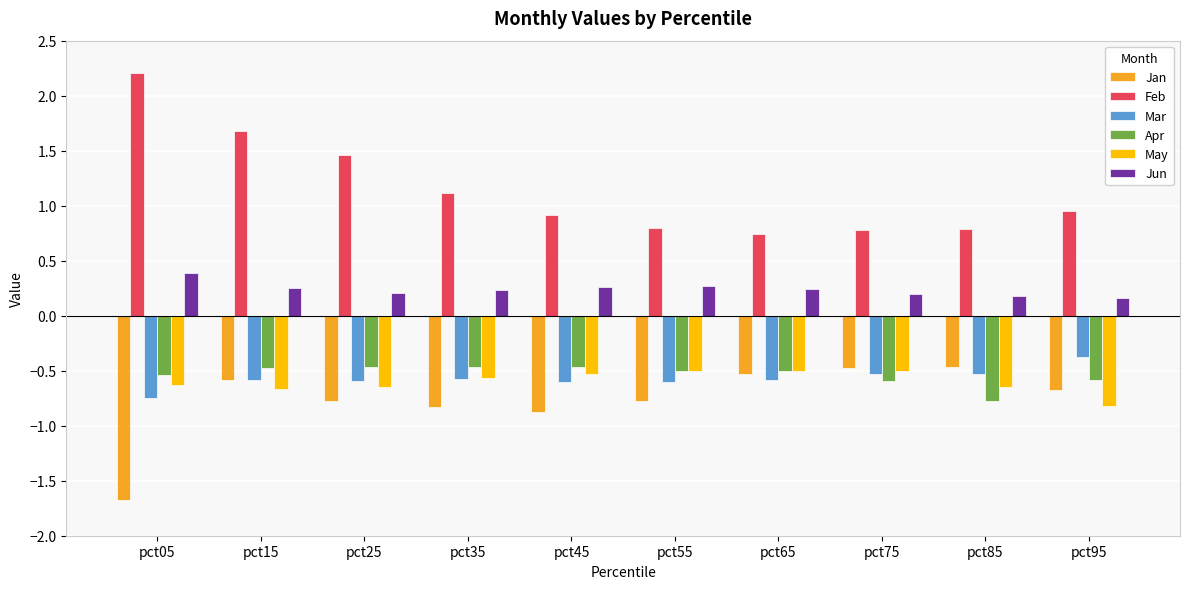

What is the sum of the Apr values at pct15 and pct75?

-1.1